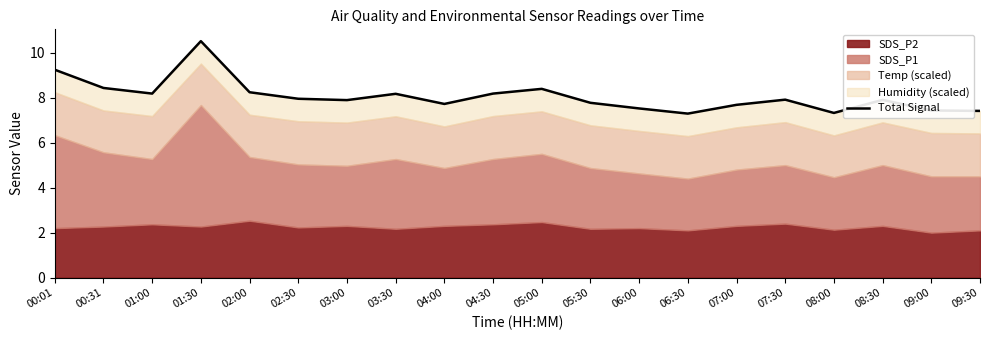

What is the approximate value at 09:30?

7.4